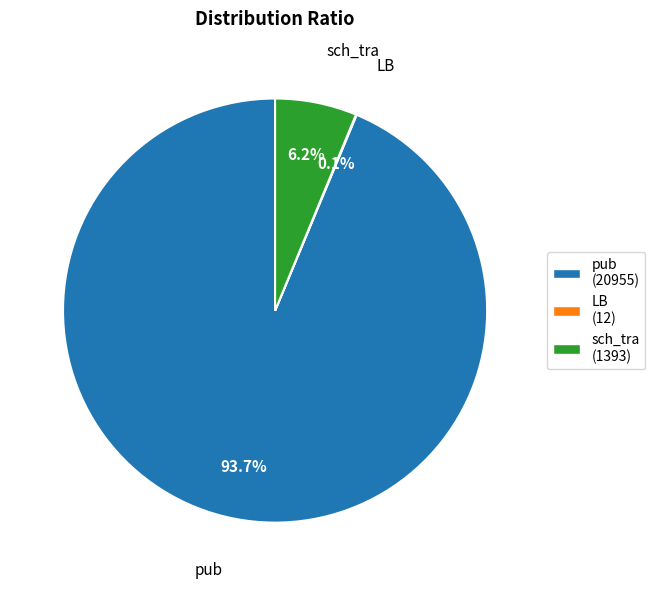

What is the largest slice in the pie chart?

pub (20955)